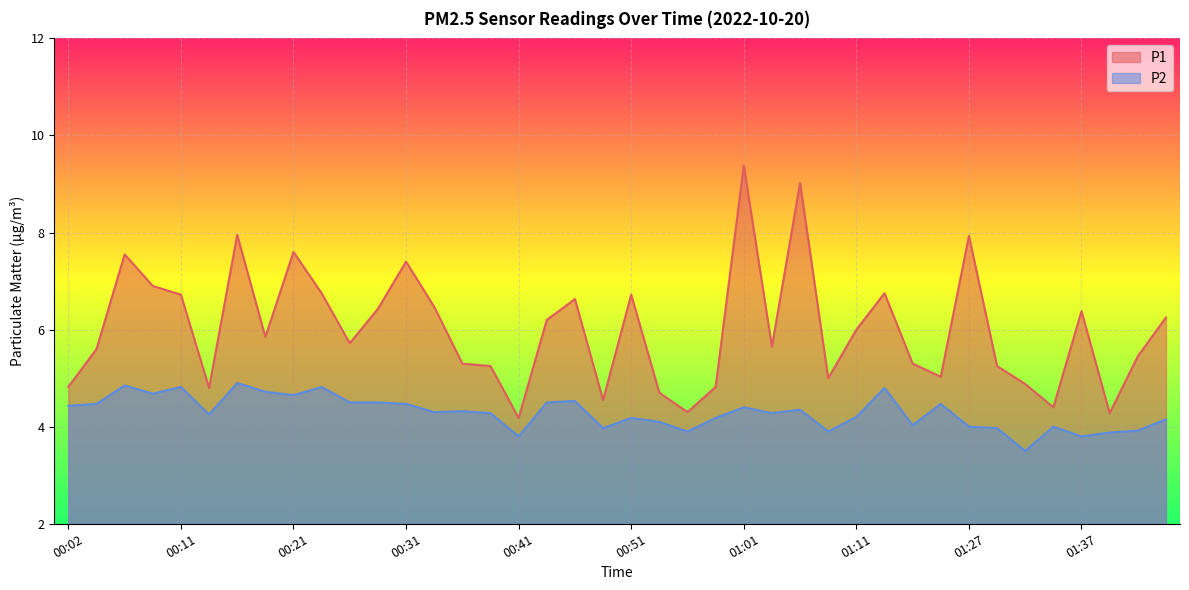

True or false: P2 and P1 intersect in this chart.

False